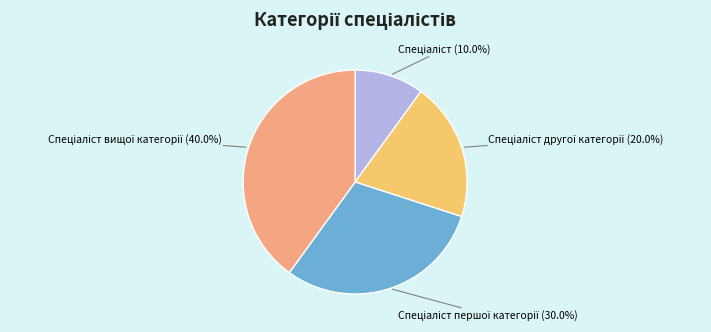

Does any single category account for the majority?

No